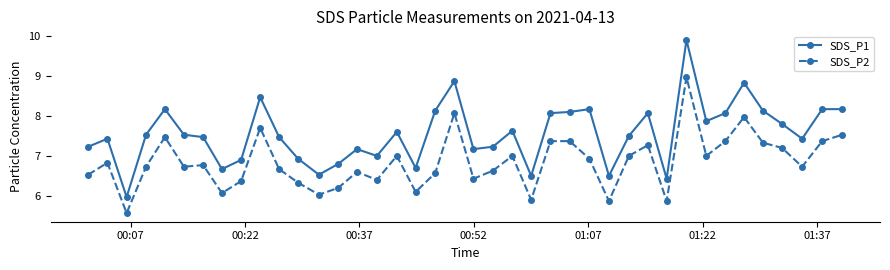

Which series has the largest total across all categories?

SDS_P1